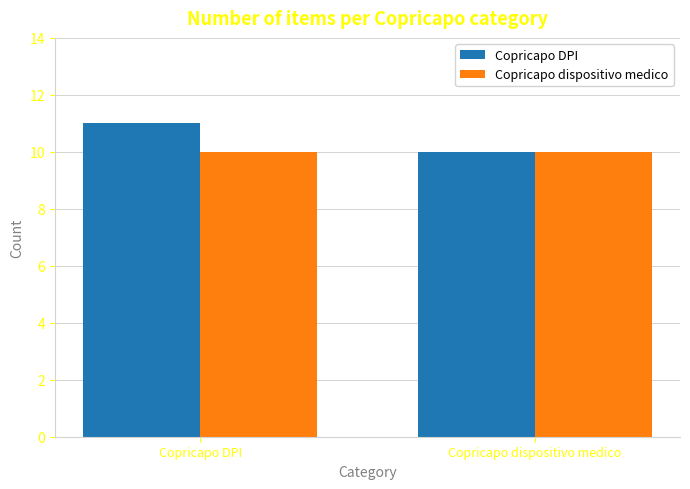

Which category has the highest value across all series?

Copricapo DPI